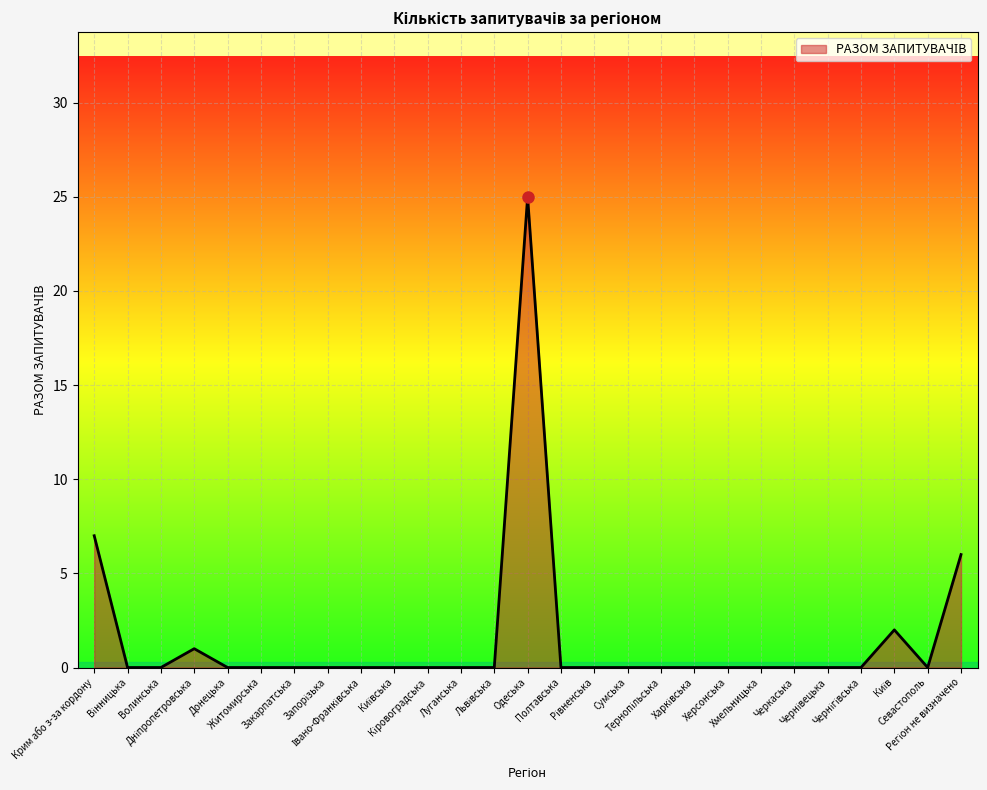

What is the maximum value shown in the chart?

25